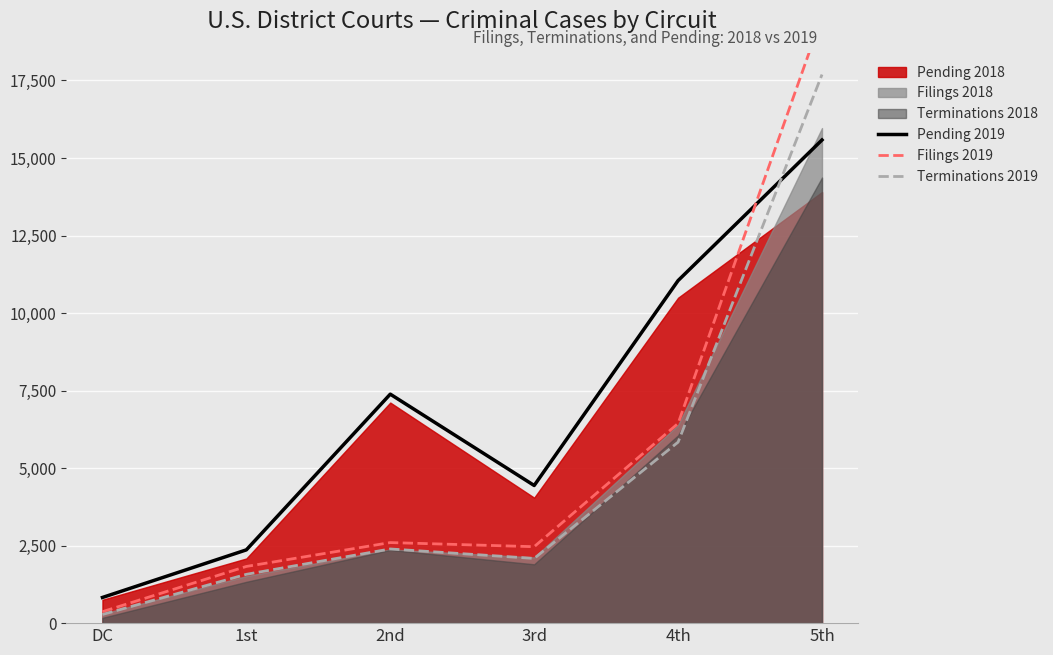

What is the difference between the maximum and second lowest values in the Filings 2019 series?

17746